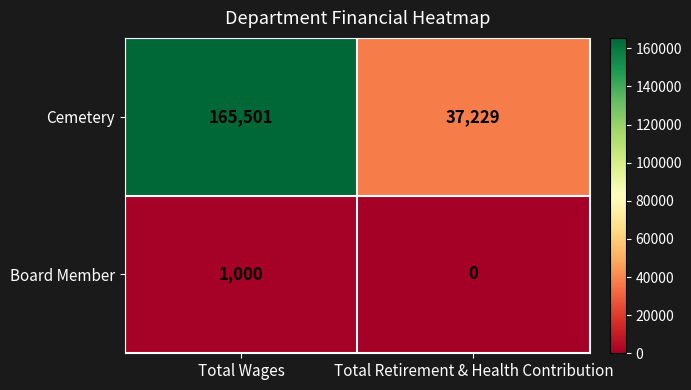

How many values in the Cemetery series are below 165501?

1